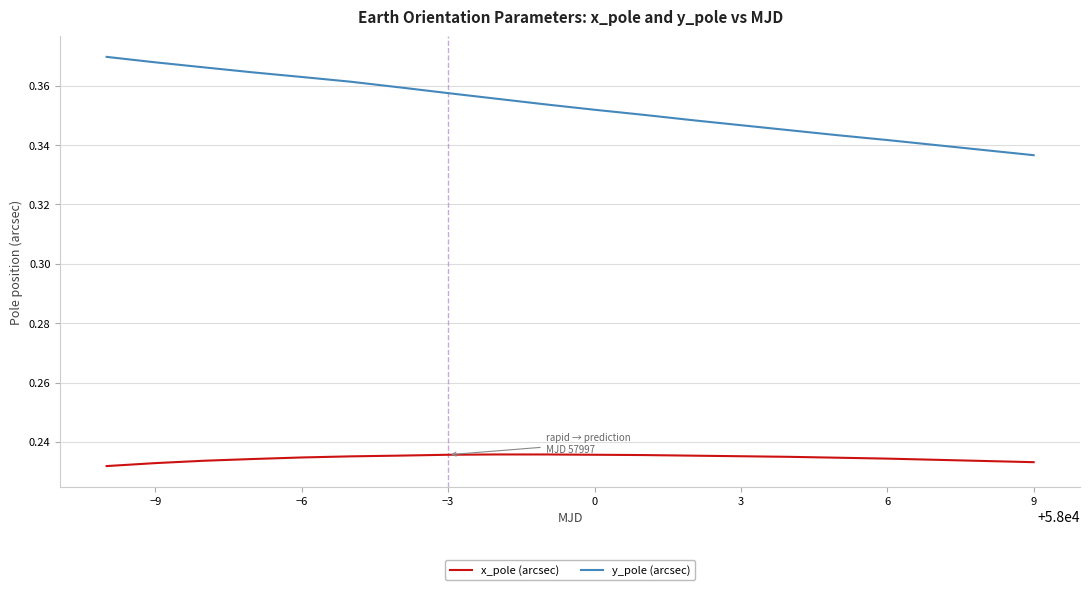

True or false: x_pole (arcsec) and y_pole (arcsec) intersect in this chart.

False